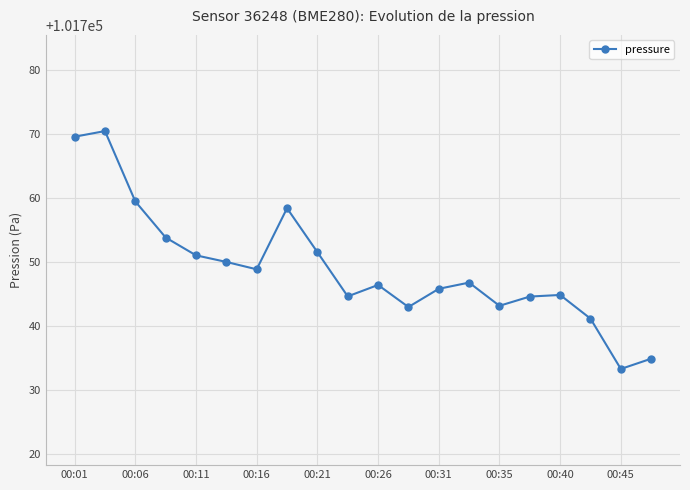

What is the minimum value shown in the chart?

101733.3